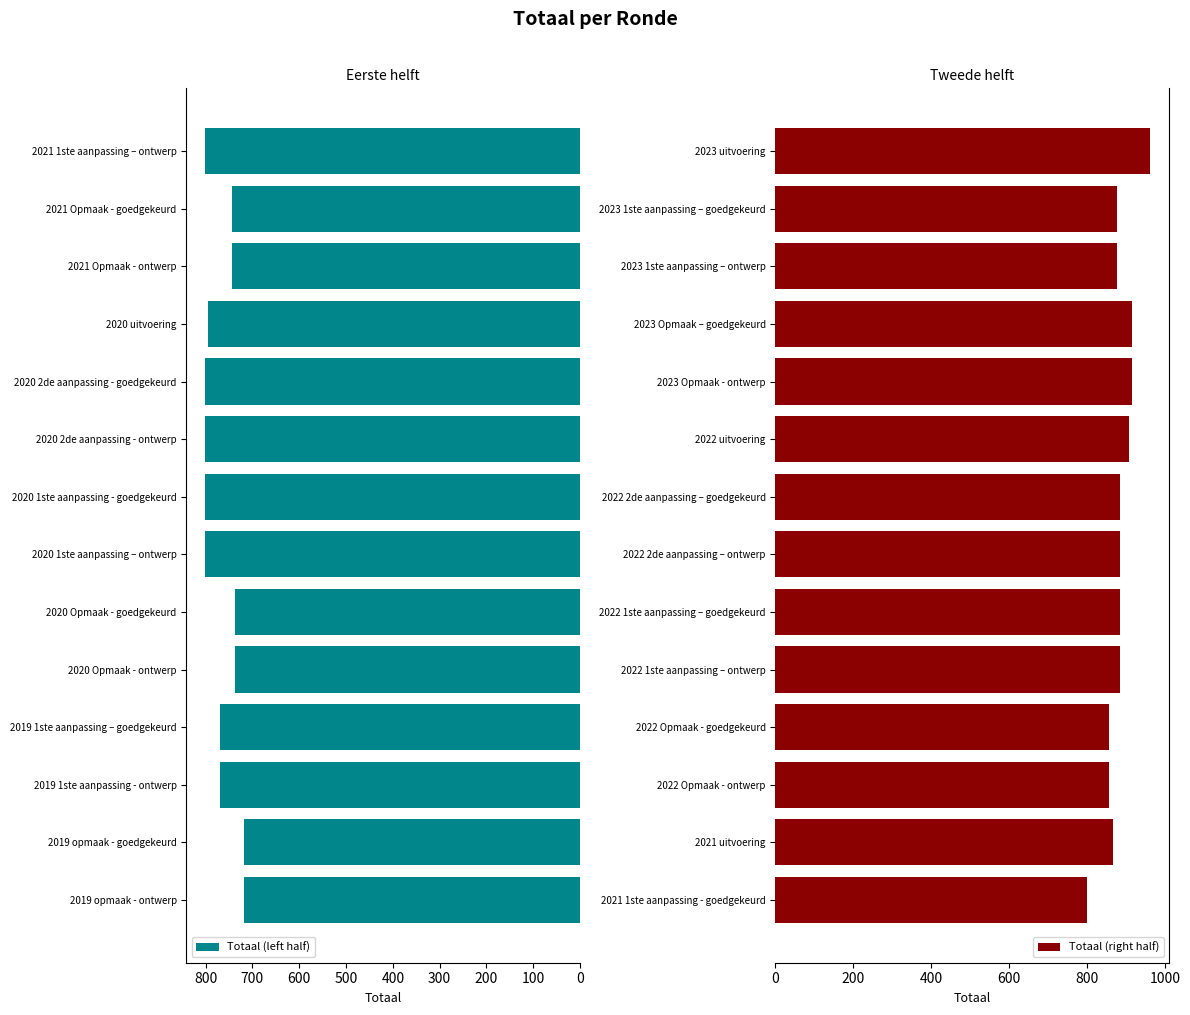

How many data points does each series have?

14